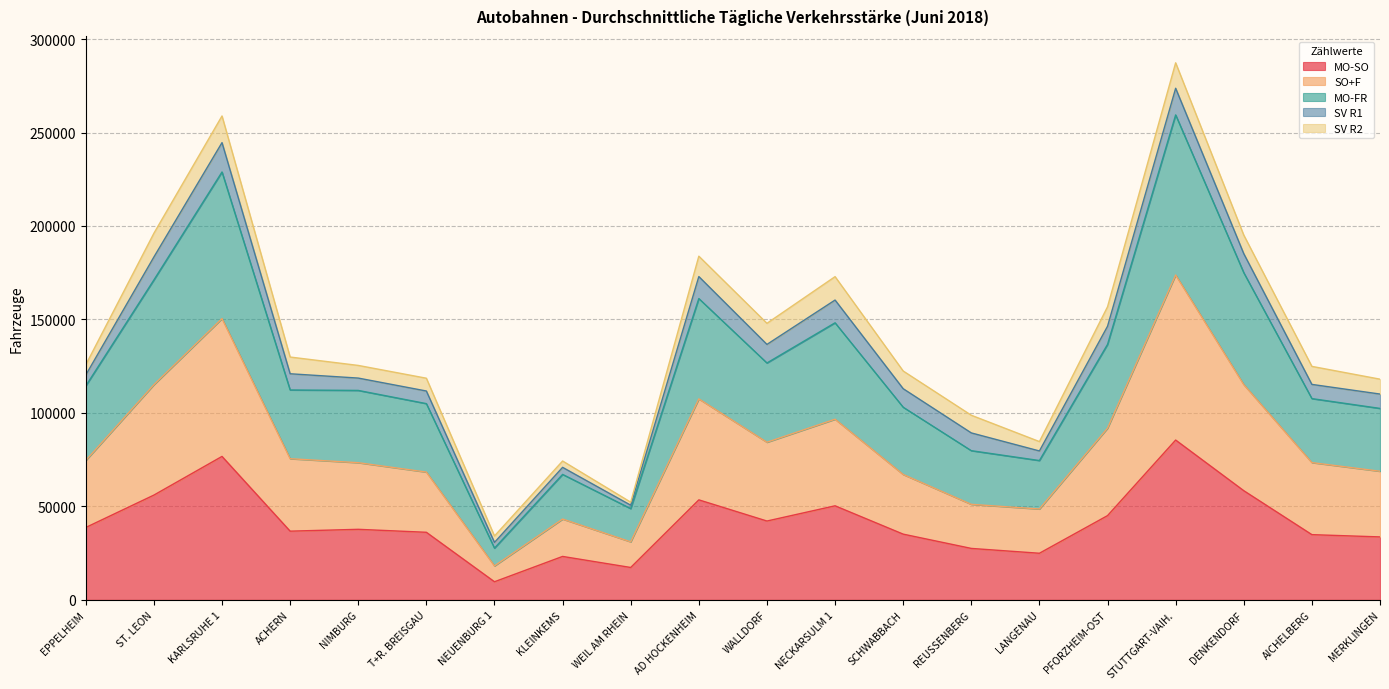

What is the label of the 1st point from the left?

EPPELHEIM